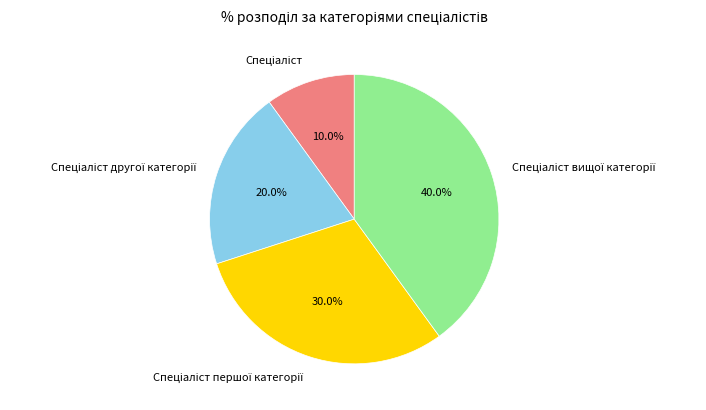

Count the number of slices in the pie.

4